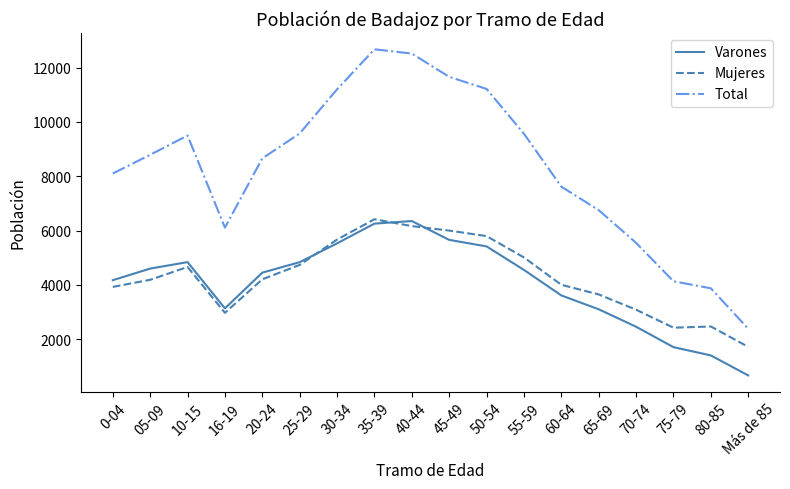

What is the difference between the second highest and second lowest values in the Mujeres series?

3740